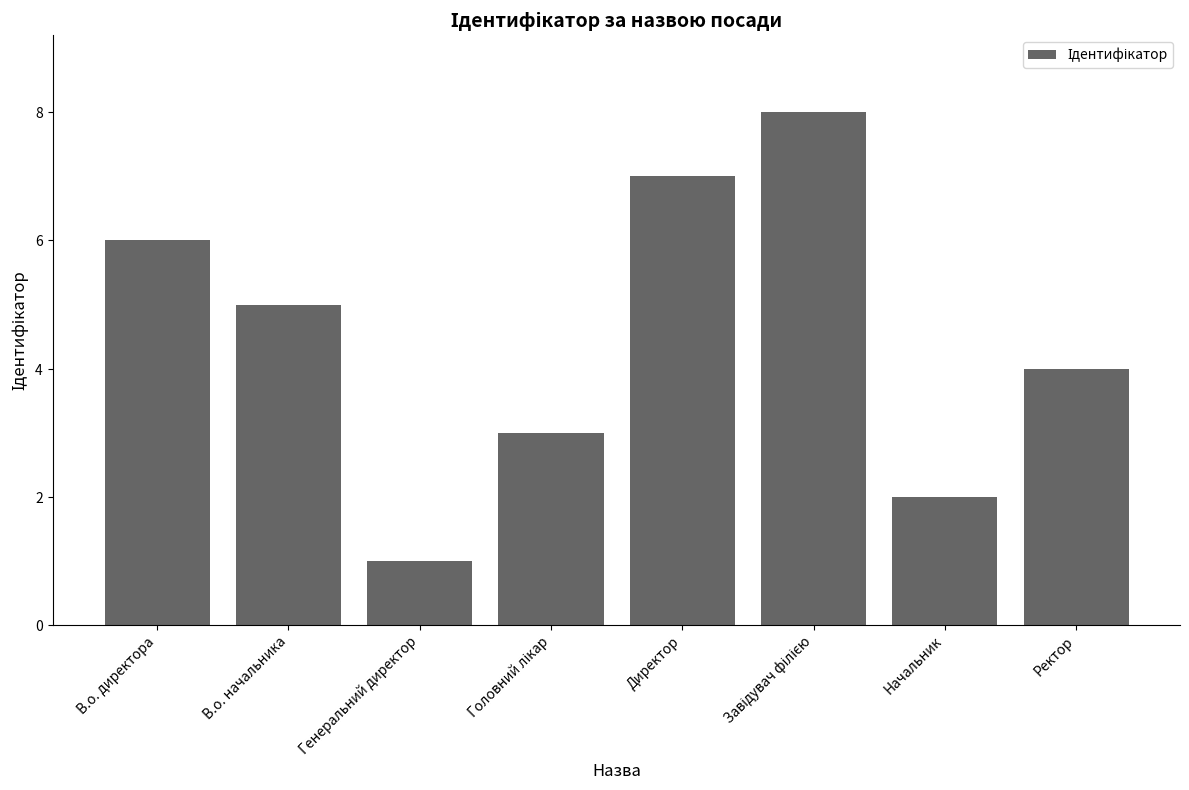

Which label corresponds to the largest value in the chart?

Завідувач філією